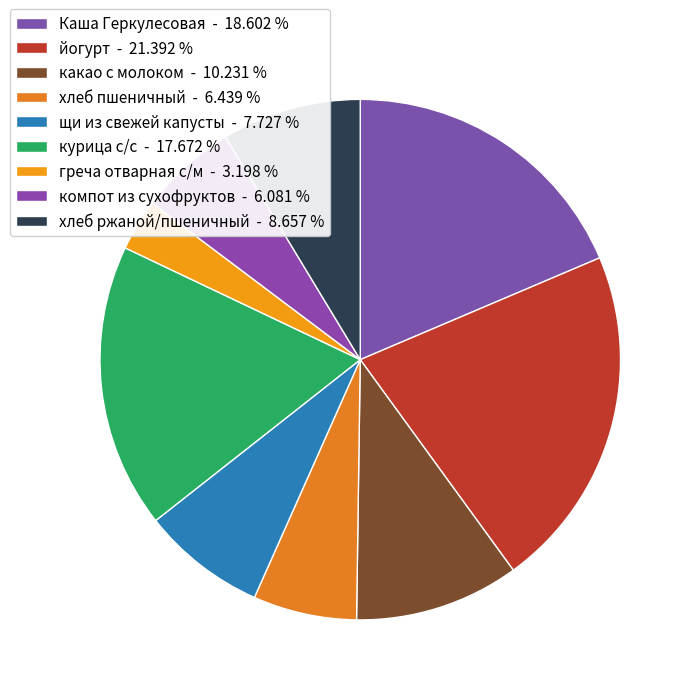

To the nearest percent, what percentage of the pie is греча отварная с/м?

3%